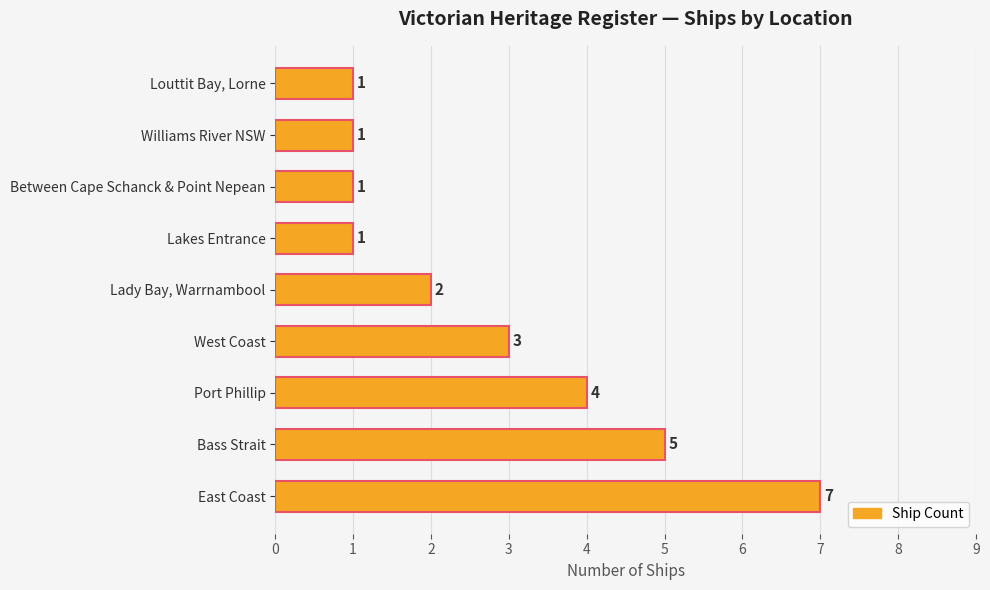

What is the difference between the maximum and minimum values?

6